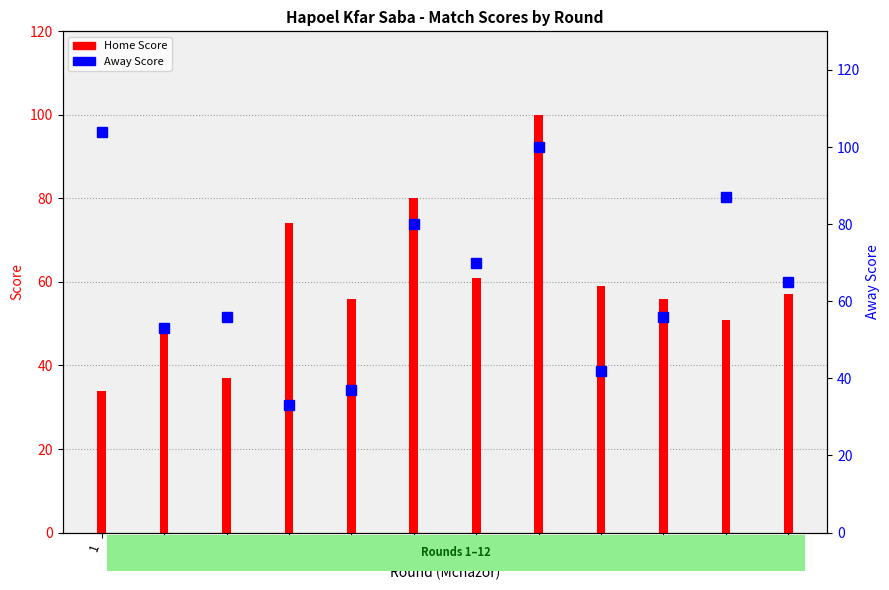

Which series changed the most between 1 and 11?

Home Score